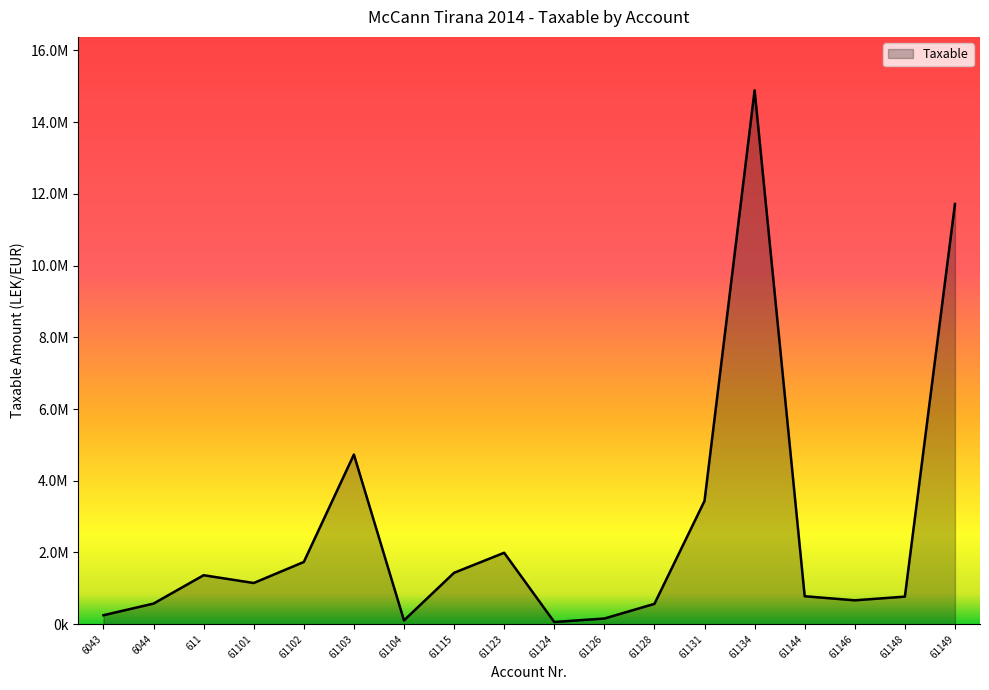

What is the value of the 4th point from the left?

1149043.7